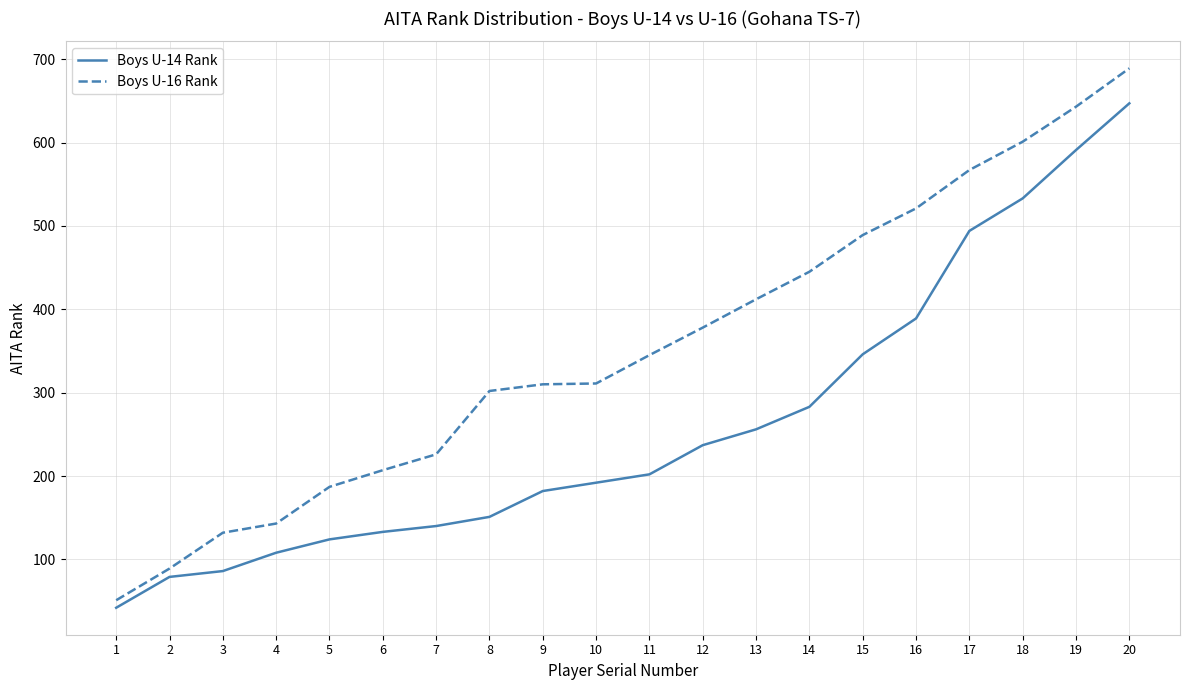

True or false: Boys U-14 Rank has a value of 151 at 8.

True